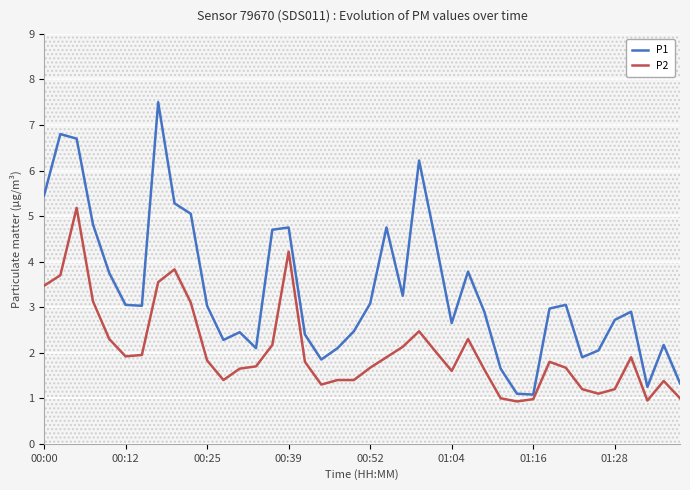

Reading left to right, extract all data points from this chart.

P1: 5.5	6.8	6.7	4.8	3.8	3.0	3.0	7.5	5.3	5.0	3.0	2.3	2.5	2.1	4.7	4.8	2.4	1.9	2.1	2.5	3.1	4.8	3.2	6.2	4.5	2.6	3.8	2.9	1.6	1.1	1.1	3.0	3.0	1.9	2.0	2.7	2.9	1.2	2.2	1.3
P2: 3.5	3.7	5.2	3.1	2.3	1.9	1.9	3.5	3.8	3.1	1.8	1.4	1.6	1.7	2.2	4.2	1.8	1.3	1.4	1.4	1.7	1.9	2.1	2.5	2.0	1.6	2.3	1.6	1.0	0.9	1.0	1.8	1.7	1.2	1.1	1.2	1.9	0.9	1.4	1.0